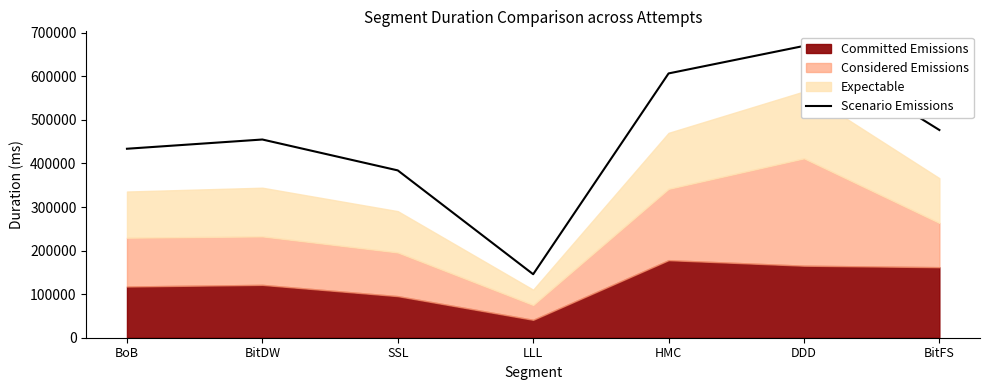

The value at LLL is 145780. True or false?

True